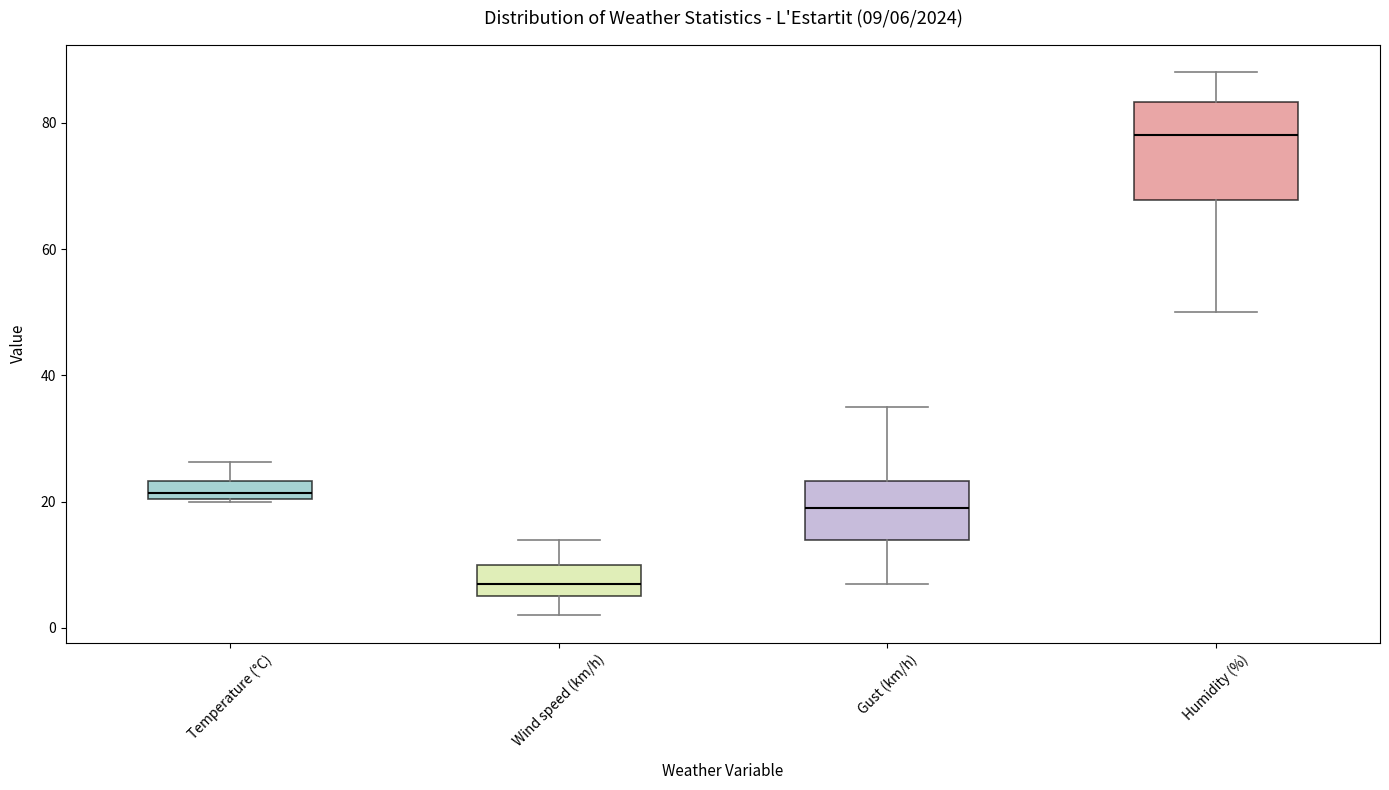

Which box is the tallest, from its lower edge to its upper edge?

Humidity (%)